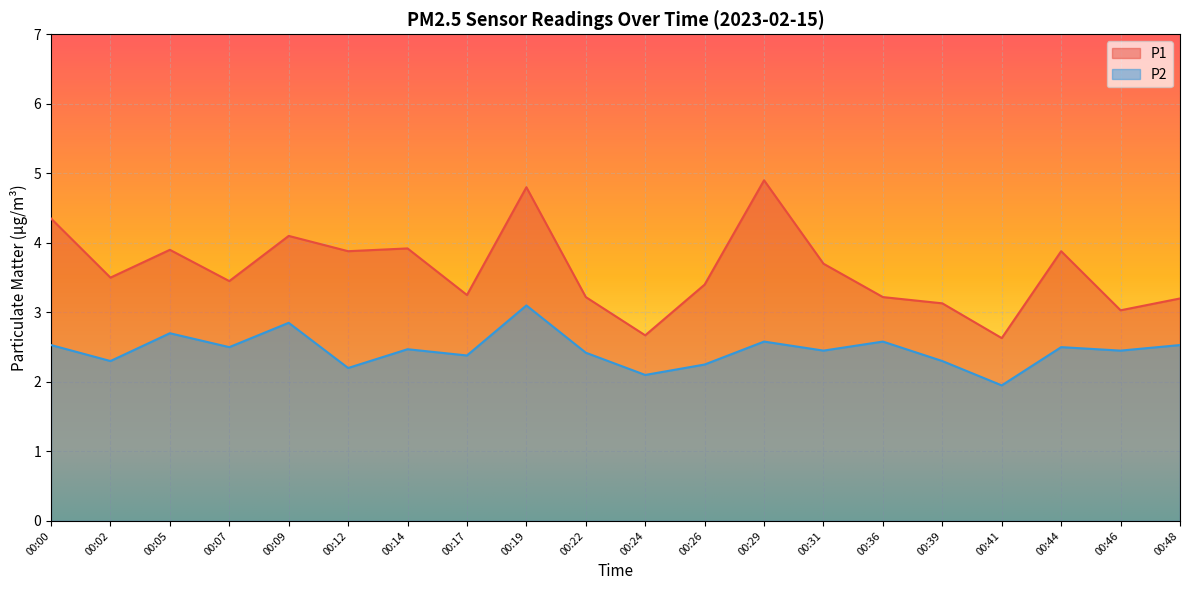

At how many categories does at least one series exceed 2?

20